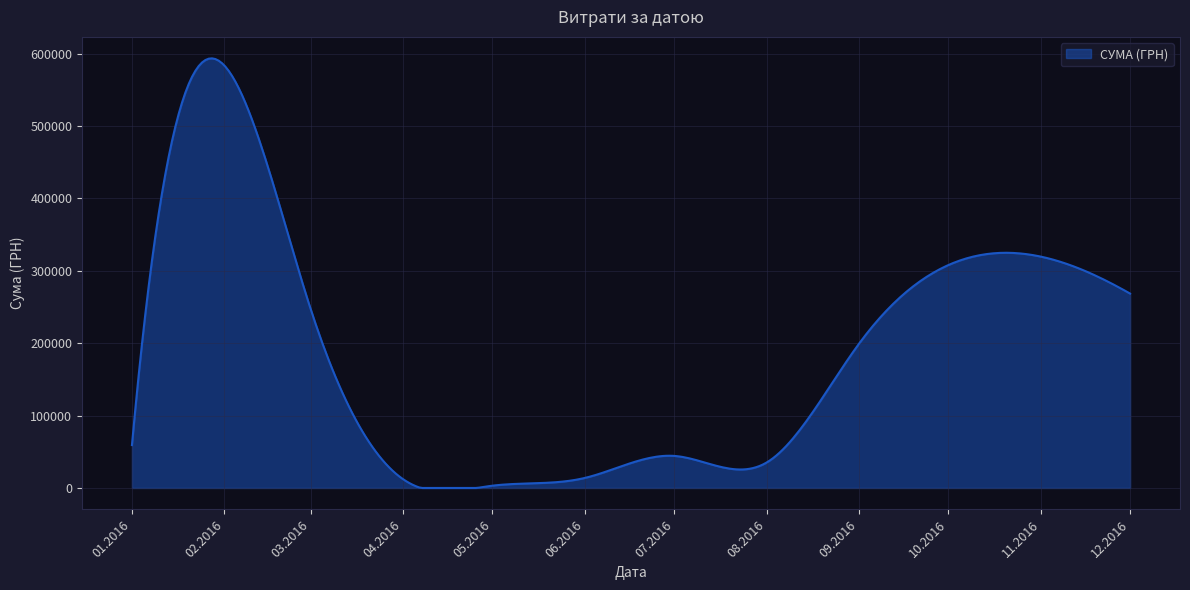

What is the difference between the maximum and minimum values?

593352.7